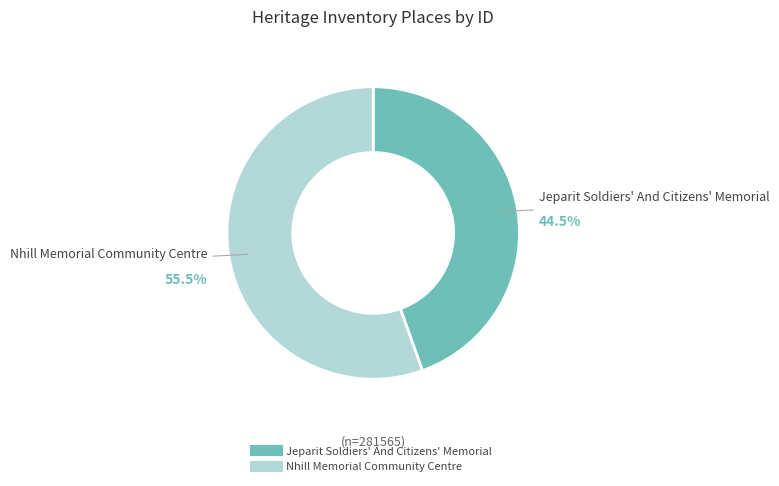

To the nearest percent, what is the combined percentage of Jeparit Soldiers' And Citizens' Memorial and Nhill Memorial Community Centre?

100%